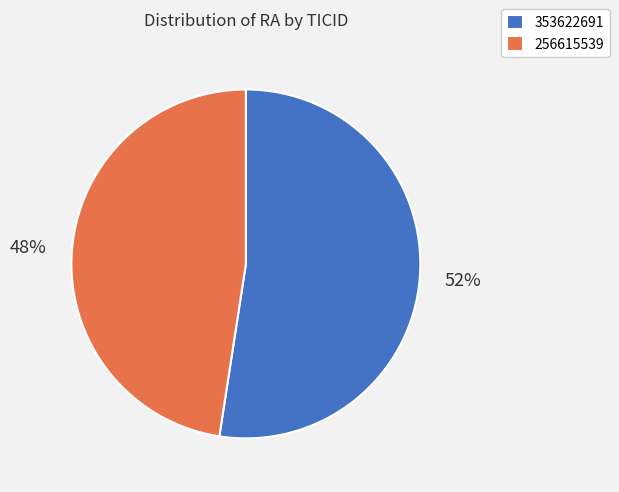

The 353622691 slice represents 52% of the pie. True or false?

True